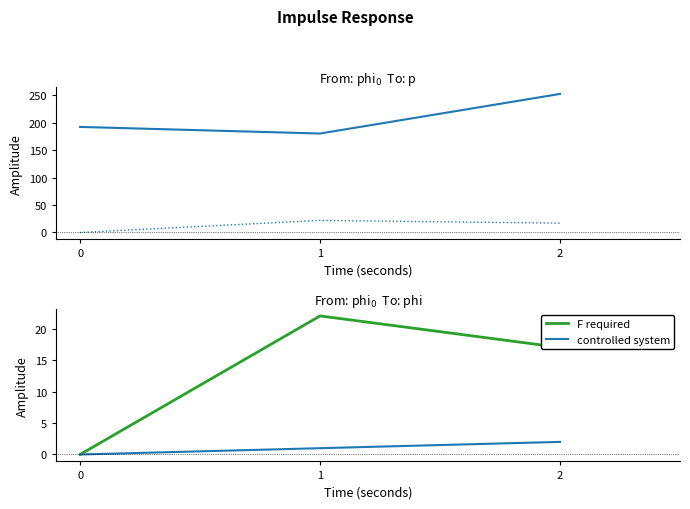

Reading left to right, what are all the values shown in this chart?

在籍月数: 192	180	252
著作合計: 0	22	17
F required: 0	22	17
controlled system: 0	1	2